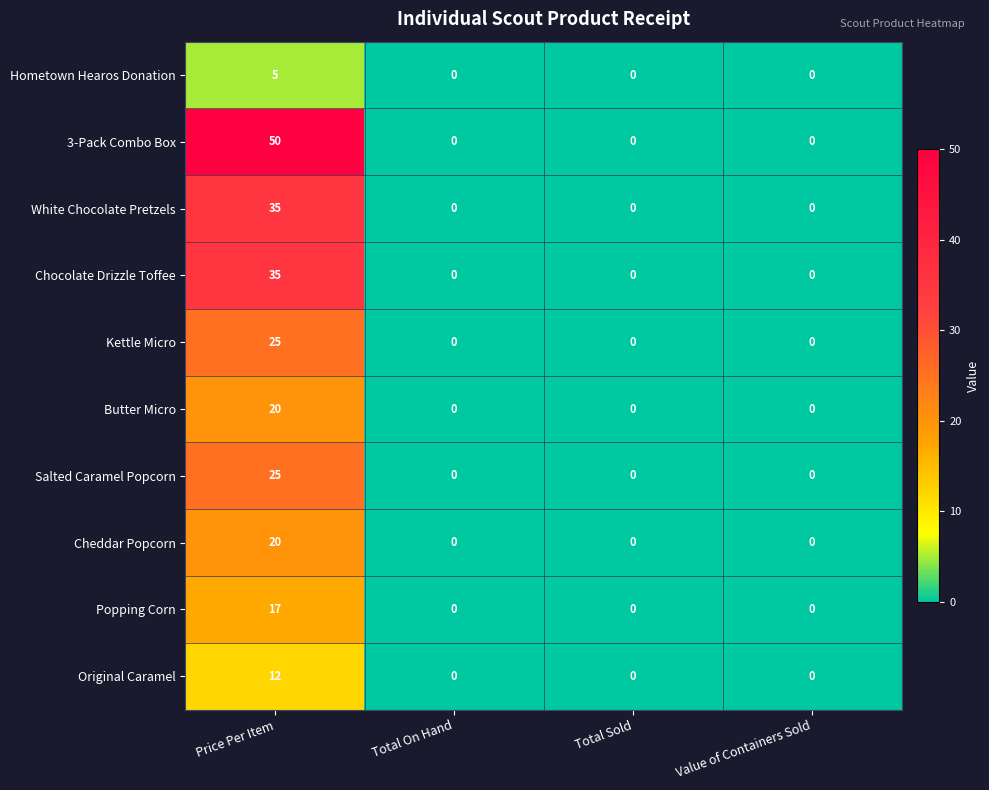

How many categories are shown in the chart?

4